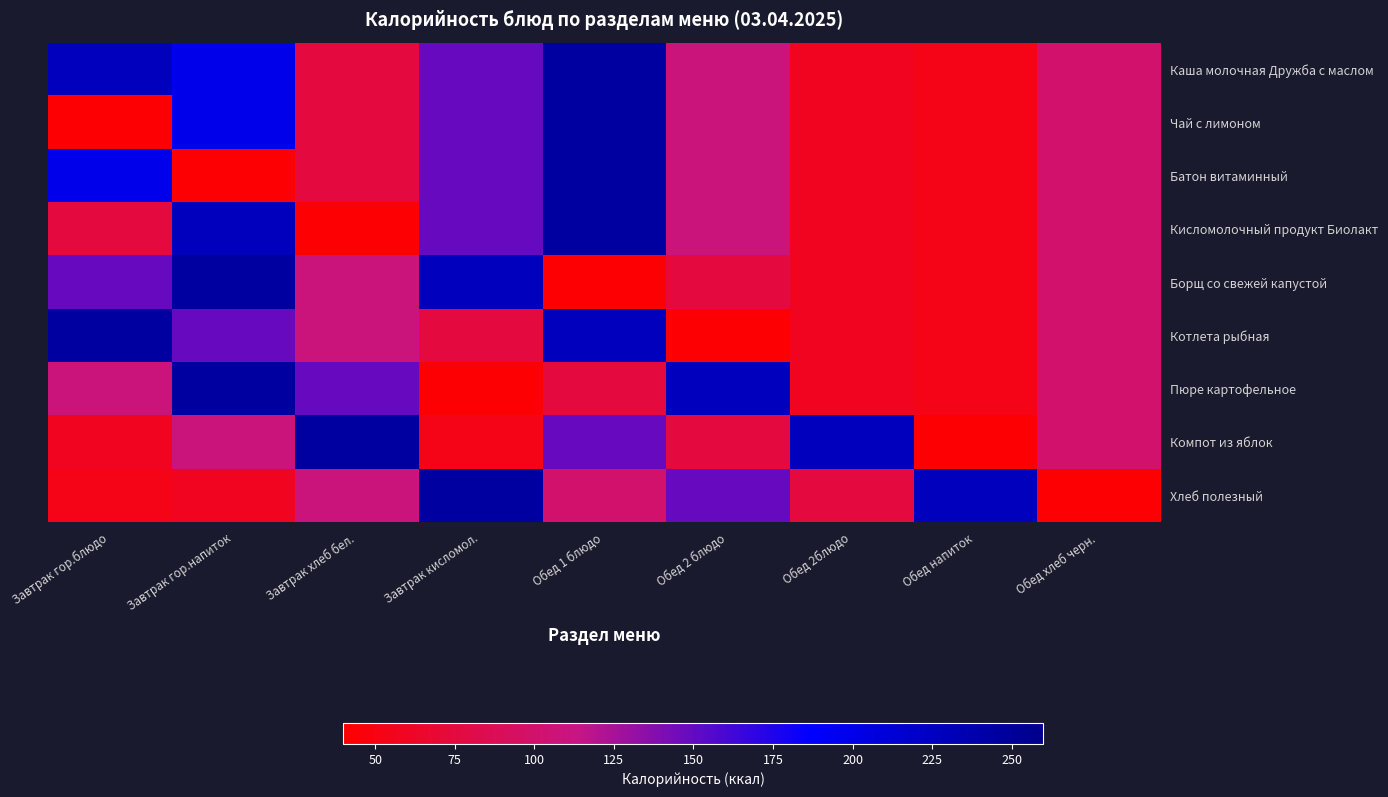

What is the maximum value shown in the chart?

246